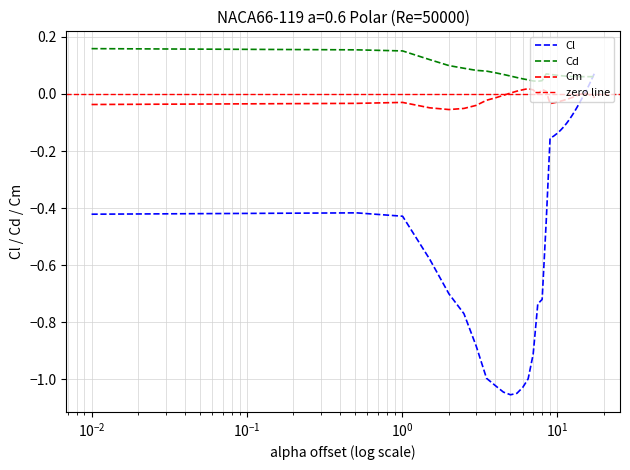

Rank the series at -1 from lowest to highest value.

Cl, Cm, Cd